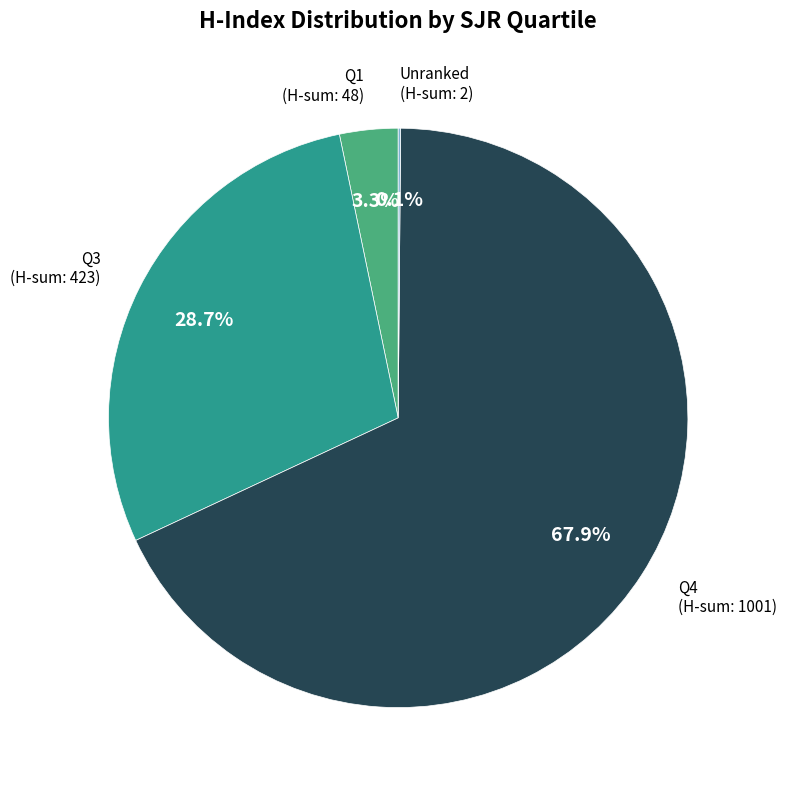

Does any single category account for the majority?

Yes